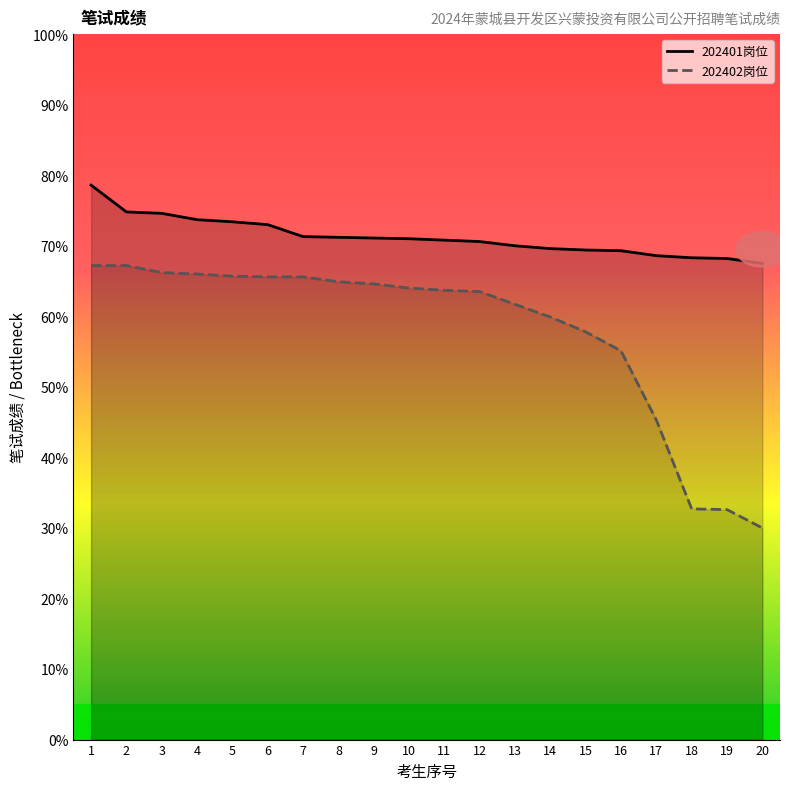

Which category has the lowest value in the 202401岗位 series?

20